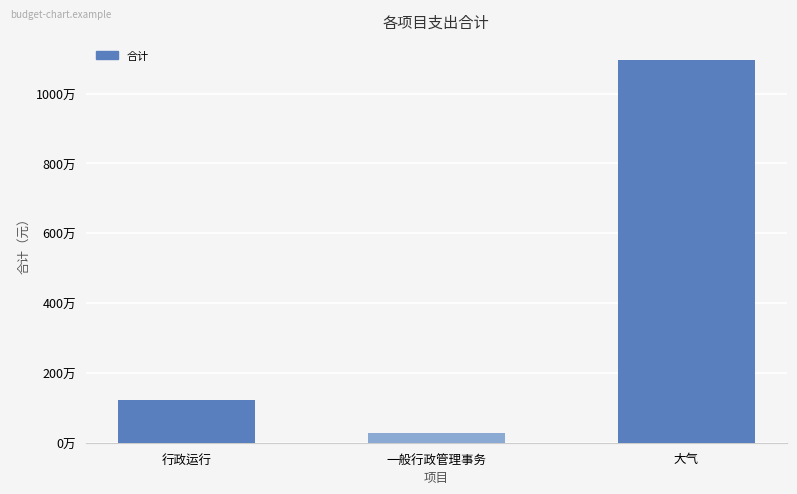

What is the value of the 1st bar from the left?

1218483.4